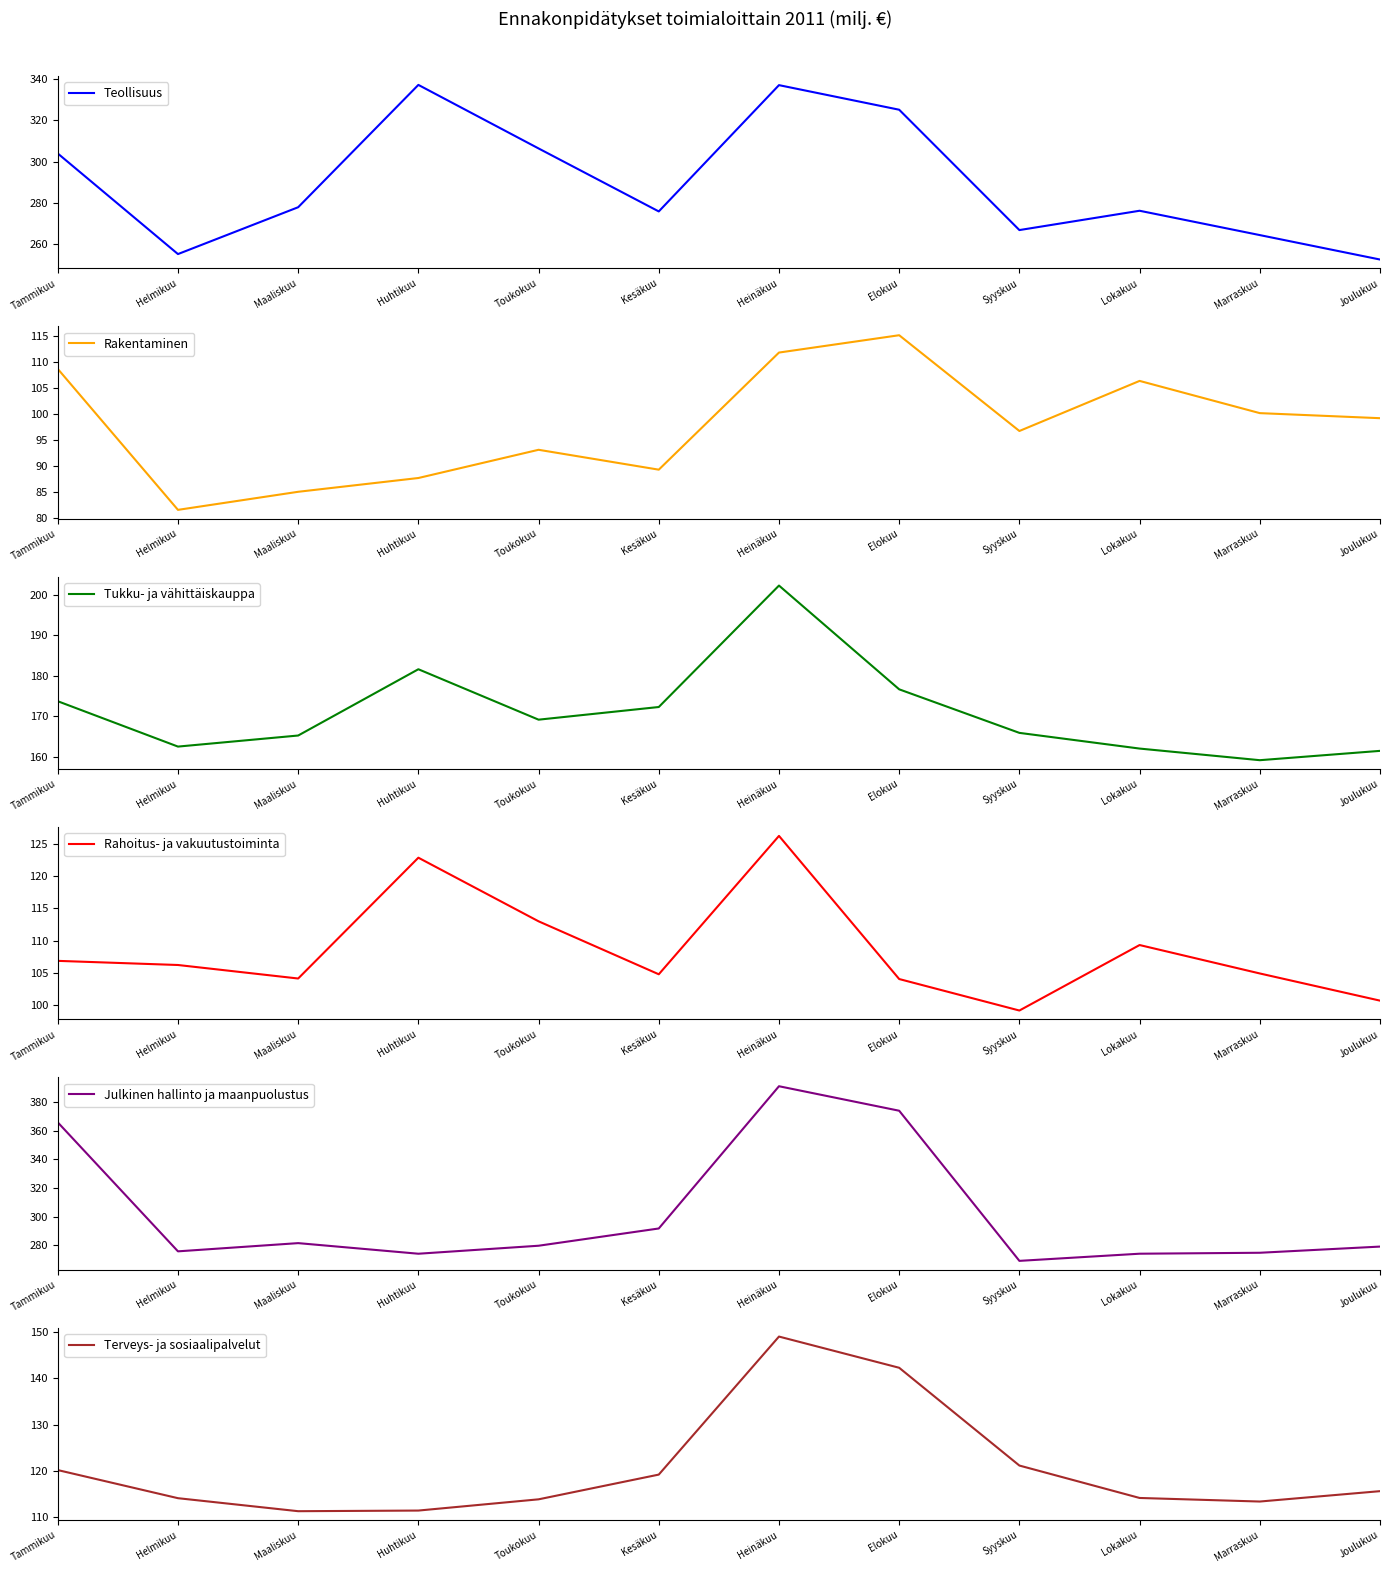

List the series in order of their peak value, lowest first.

Rakentaminen, Rahoitus- ja vakuutustoiminta, Terveys- ja sosiaalipalvelut, Tukku- ja vähittäiskauppa, Teollisuus, Julkinen hallinto ja maanpuolustus